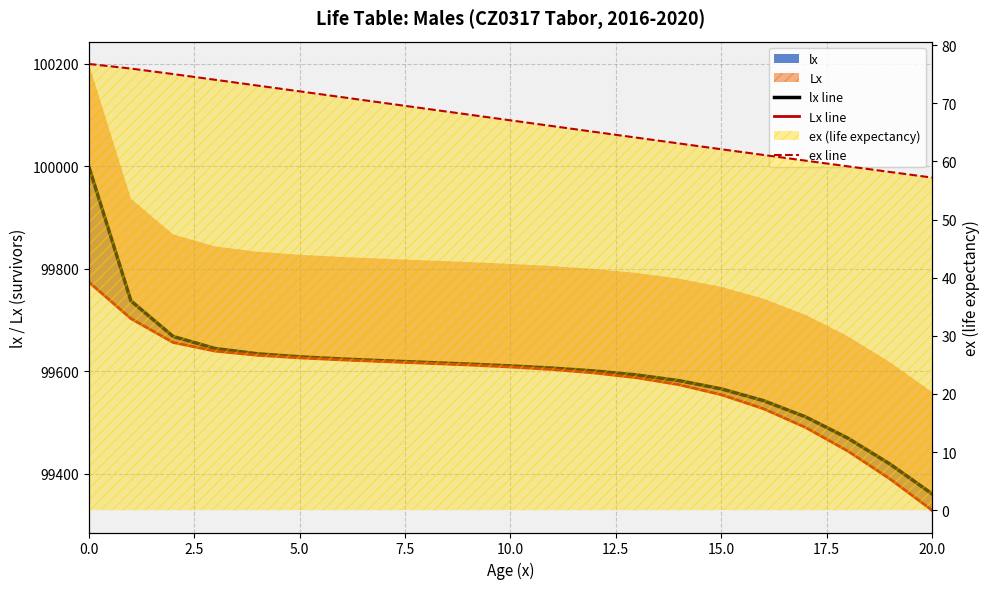

Does the chart have visible grid lines?

Yes